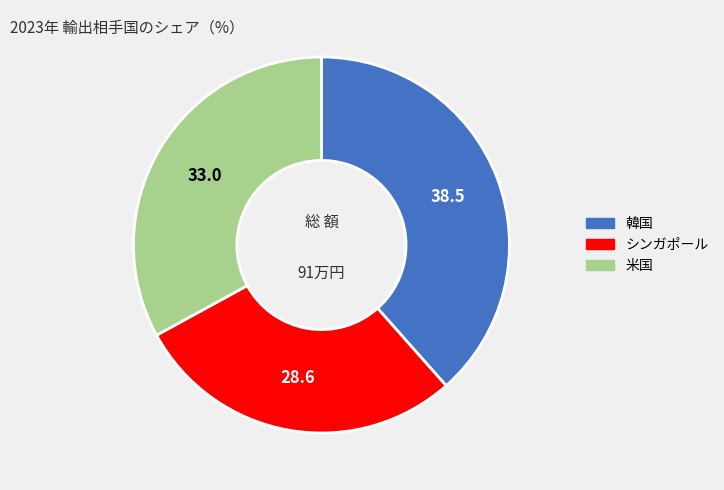

Is there any slice that represents more than half of the pie?

No